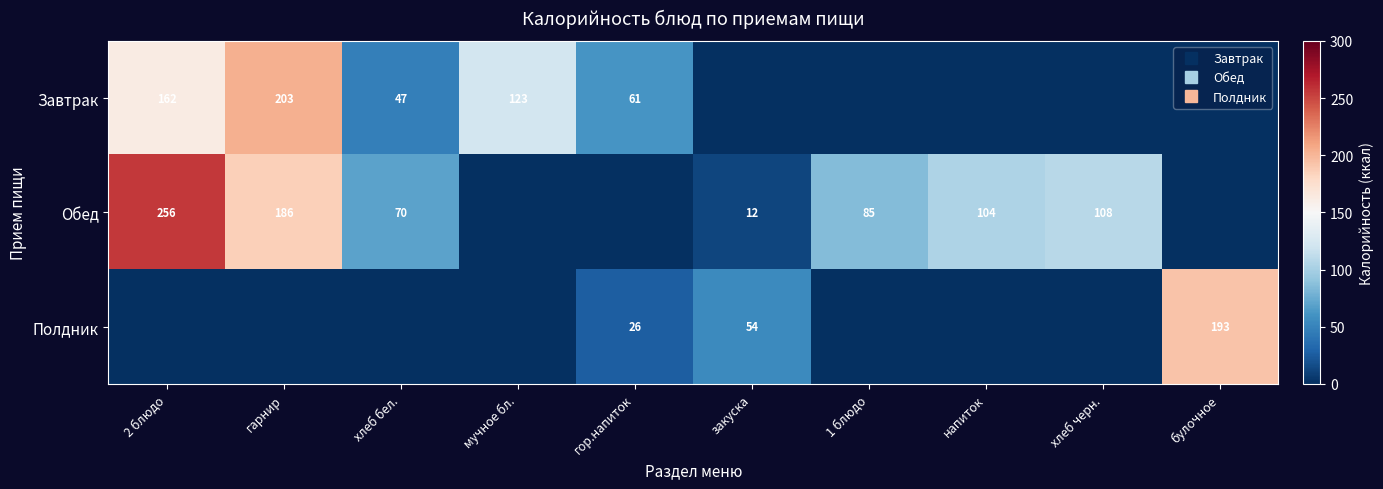

What is the total value across all series at булочное?

193